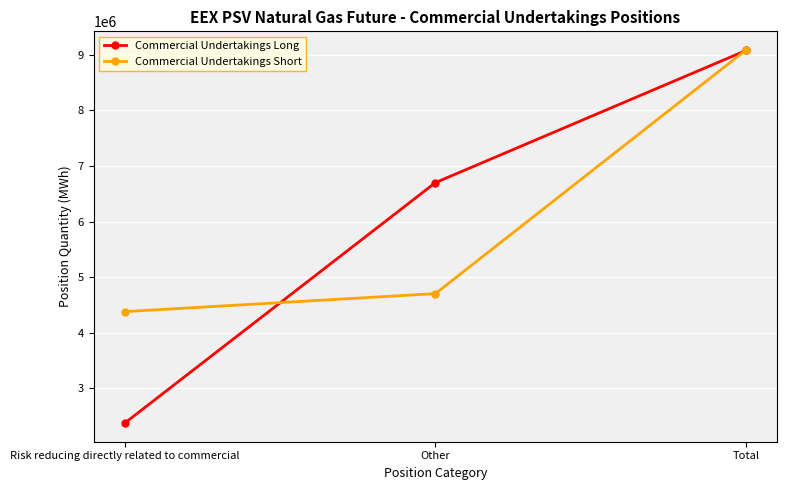

Reading left to right, transcribe all the data shown in this chart.

Commercial Undertakings Long: Risk reducing directly related to commercial=2377344	Other=6701784	Total=9079128
Commercial Undertakings Short: Risk reducing directly related to commercial=4382016	Other=4705608	Total=9087624